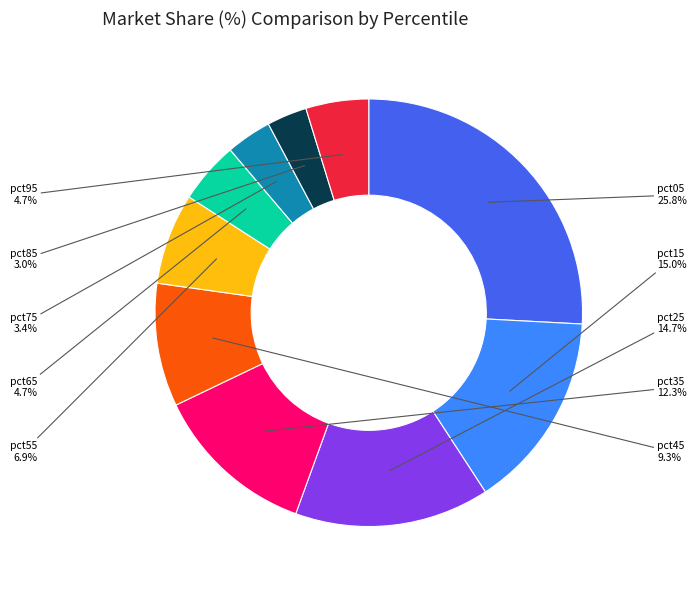

Is there any slice that represents more than half of the pie?

No